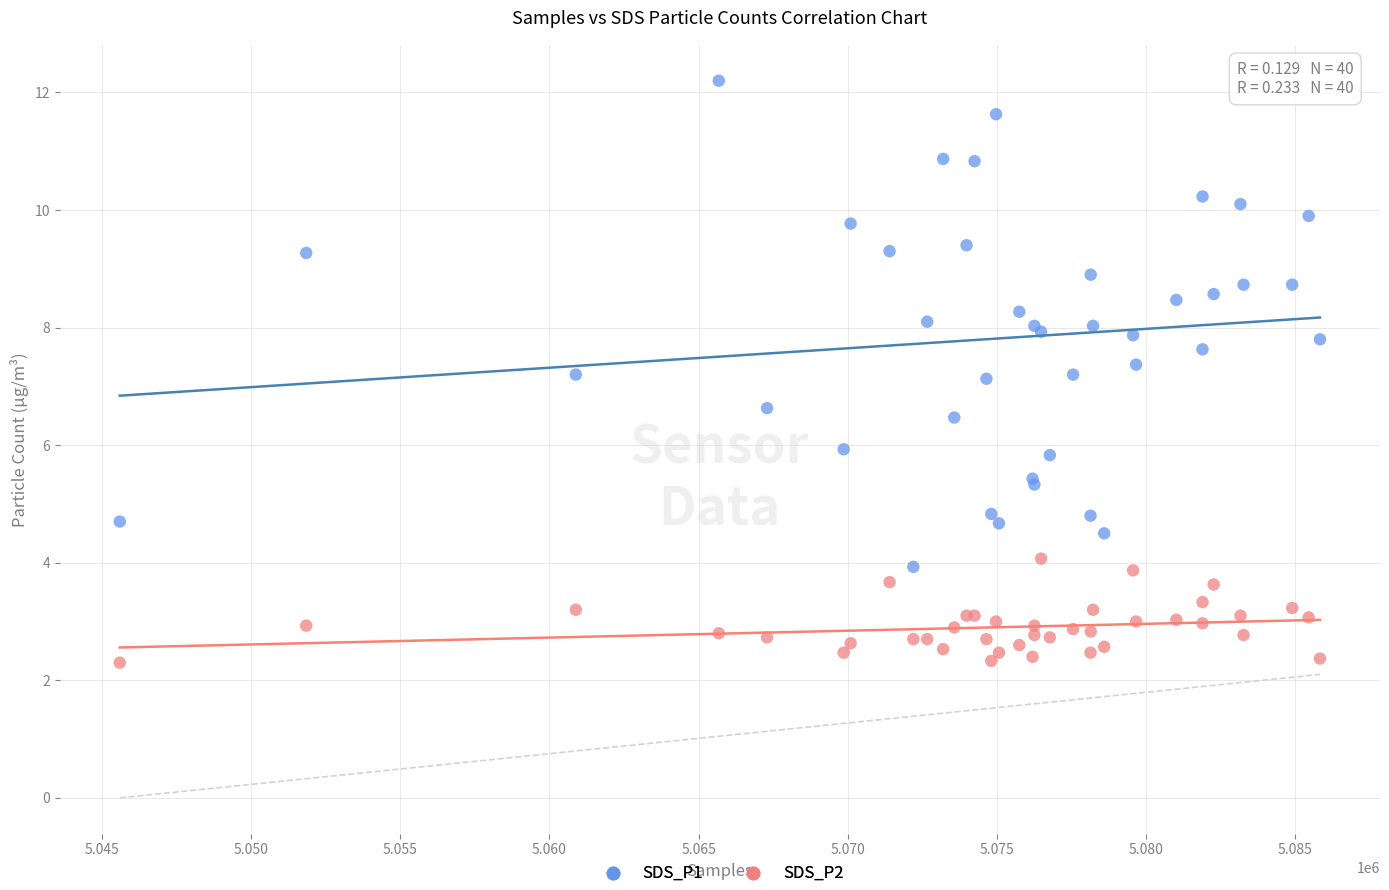

Which series contains the highest Y value?

SDS_P1